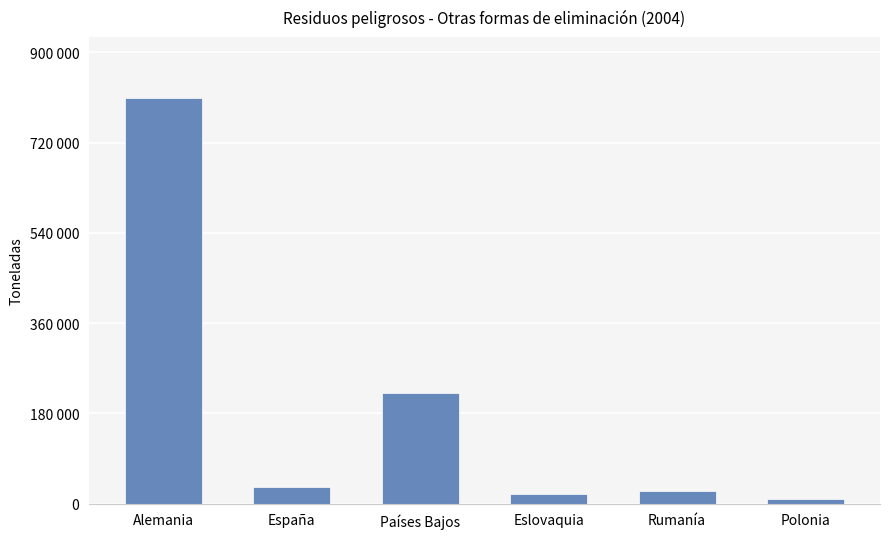

Reading right to left, transcribe all the data shown in this chart.

Polonia=8406	Rumanía=24400	Eslovaquia=18310	Países Bajos=219547	España=32025	Alemania=809186